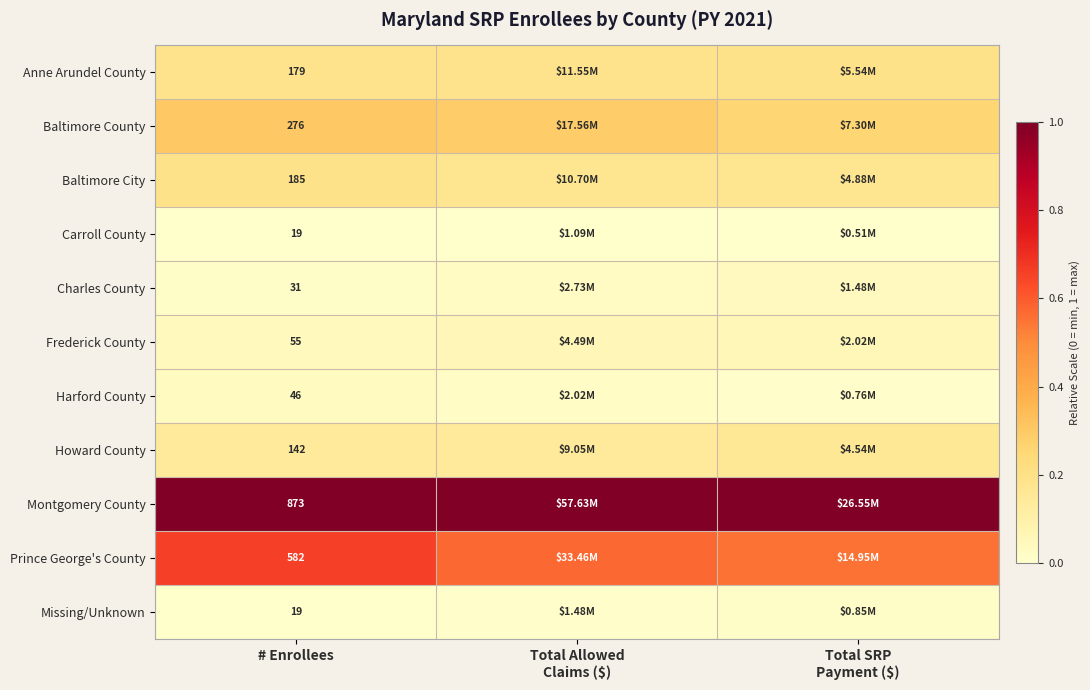

What is the average value of the Anne Arundel County series?

0.2